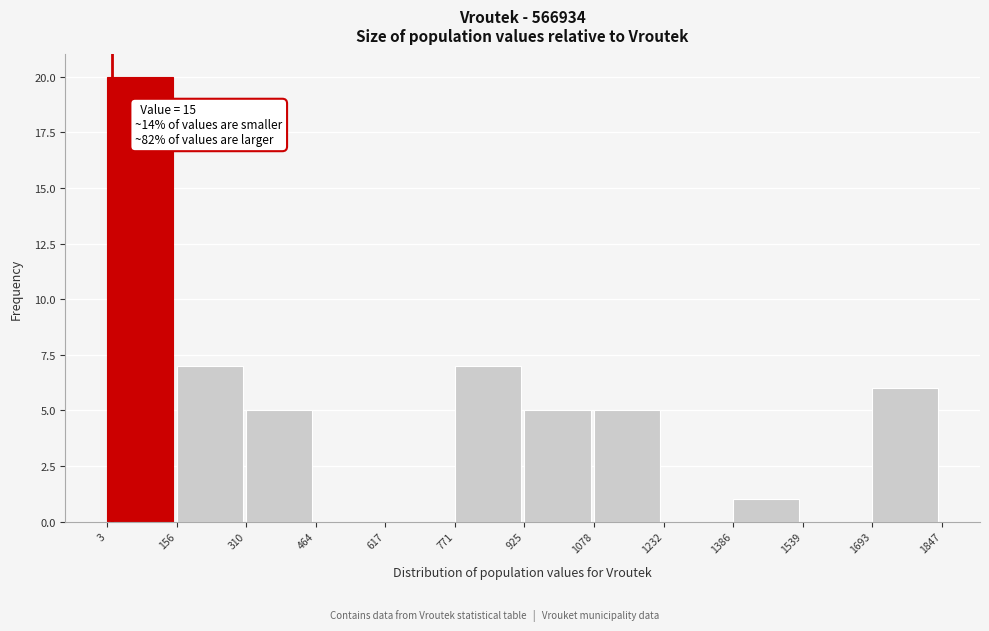

Which range on the x-axis has the tallest bar?

3 to 156